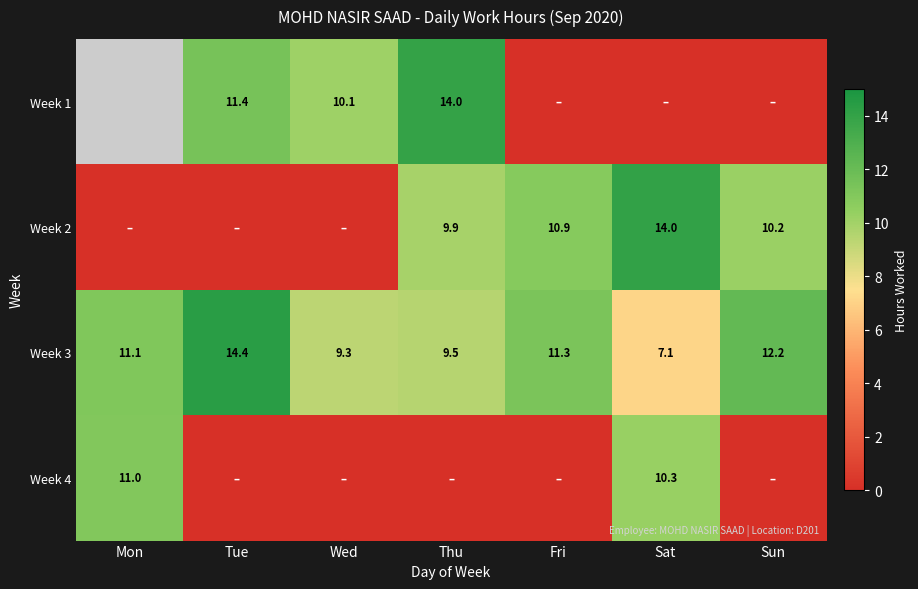

Rank the categories by Week 3 value from lowest to highest.

Sat, Wed, Thu, Mon, Fri, Sun, Tue